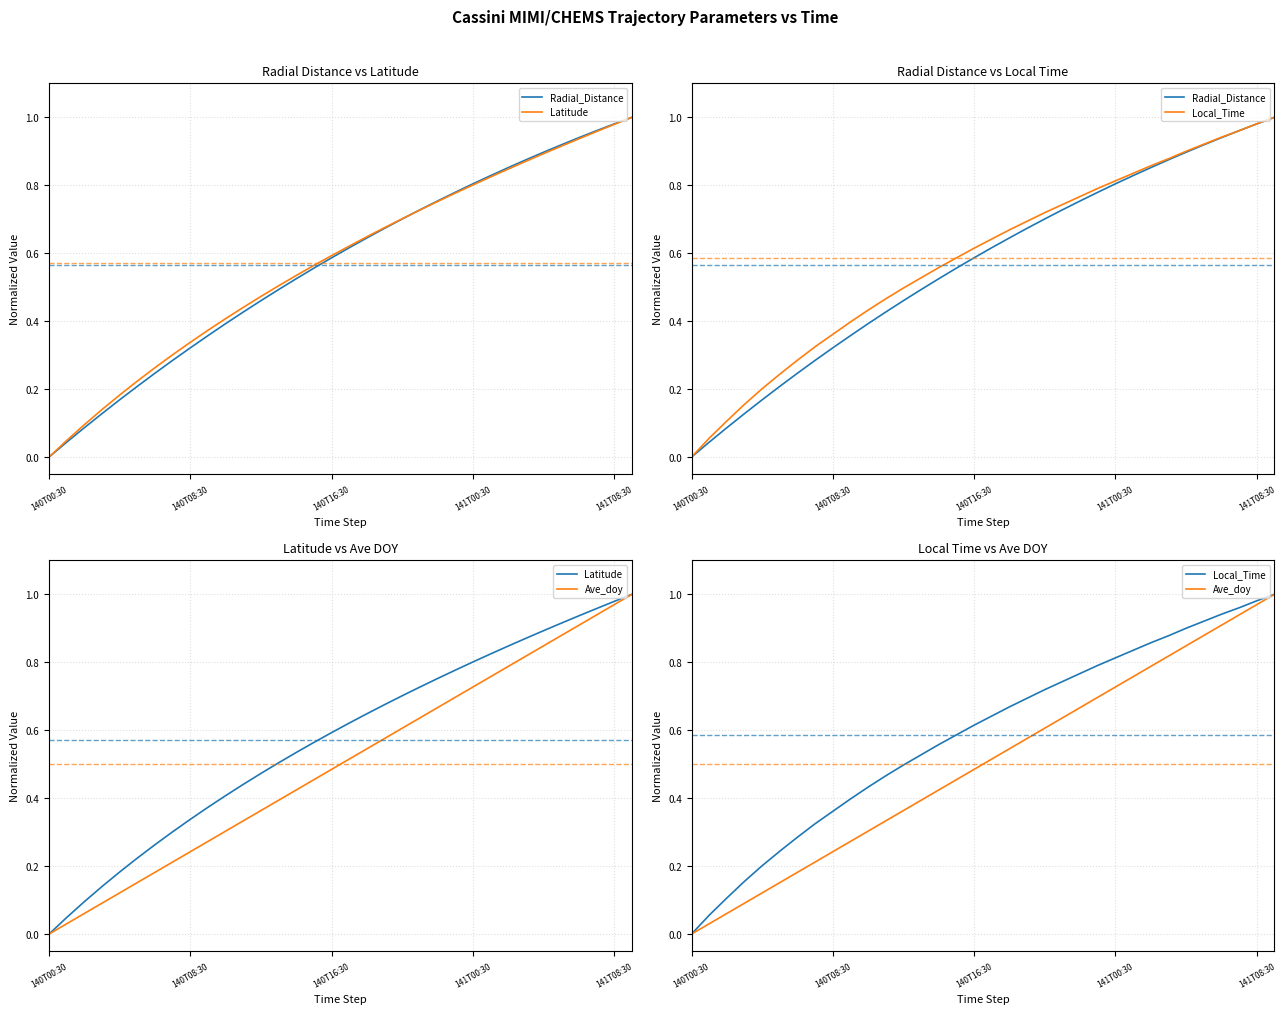

List the labels in order of Local_Time value, largest first.

33, 32, 31, 30, 29, 28, 27, 26, 25, 24, 23, 22, 21, 20, 19, 18, 17, 16, 15, 14, 13, 12, 11, 10, 9, 8, 7, 6, 5, 141T08:30, 141T00:30, 140T16:30, 140T08:30, 140T00:30